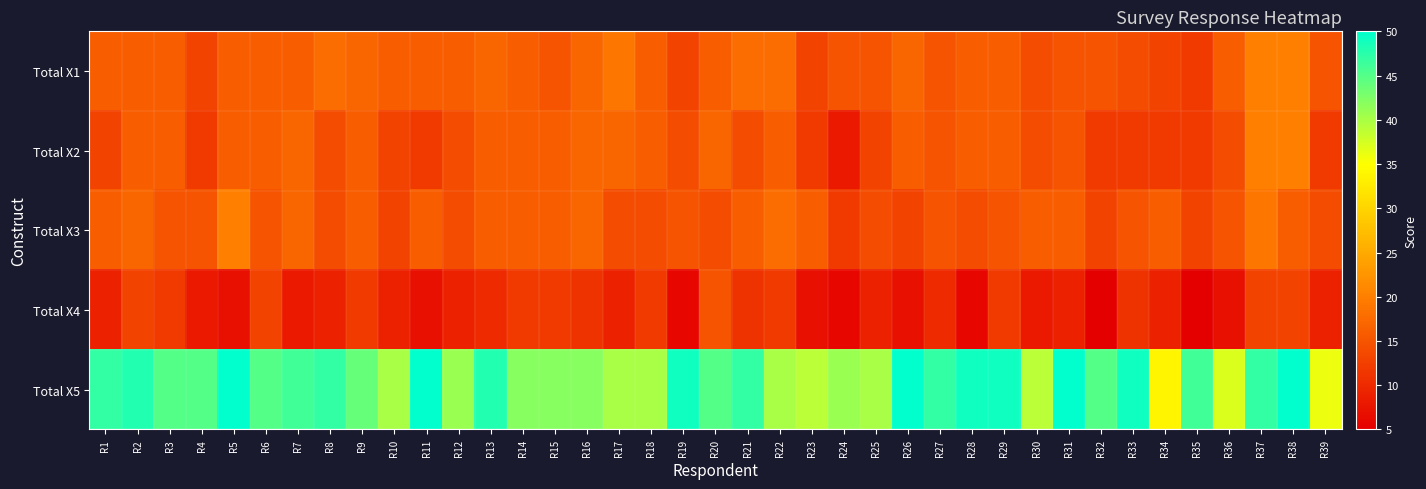

Reading left to right, extract all data points from this chart.

Total X1: R1=16	R2=16	R3=16	R4=13	R5=16	R6=16	R7=16	R8=18	R9=17	R10=16	R11=16	R12=16	R13=17	R14=16	R15=15	R16=17	R17=19	R18=16	R19=13	R20=16	R21=18	R22=18	R23=13	R24=15	R25=15	R26=17	R27=15	R28=16	R29=16	R30=14	R31=15	R32=15	R33=14	R34=13	R35=12	R36=16	R37=20	R38=20	R39=15
Total X2: R1=13	R2=16	R3=16	R4=12	R5=16	R6=16	R7=17	R8=14	R9=16	R10=13	R11=12	R12=14	R13=16	R14=16	R15=16	R16=17	R17=17	R18=16	R19=14	R20=17	R21=14	R22=16	R23=12	R24=8	R25=13	R26=16	R27=15	R28=16	R29=16	R30=14	R31=15	R32=12	R33=12	R34=12	R35=12	R36=14	R37=20	R38=20	R39=12
Total X3: R1=16	R2=17	R3=15	R4=15	R5=20	R6=15	R7=17	R8=14	R9=16	R10=13	R11=16	R12=14	R13=16	R14=16	R15=16	R16=17	R17=14	R18=14	R19=15	R20=14	R21=16	R22=18	R23=16	R24=12	R25=14	R26=13	R27=15	R28=14	R29=15	R30=16	R31=16	R32=13	R33=15	R34=16	R35=13	R36=15	R37=19	R38=16	R39=14
Total X4: R1=9	R2=13	R3=12	R4=8	R5=7	R6=13	R7=8	R8=9	R9=12	R10=9	R11=7	R12=9	R13=10	R14=12	R15=12	R16=11	R17=9	R18=12	R19=6	R20=15	R21=11	R22=12	R23=7	R24=6	R25=9	R26=7	R27=10	R28=6	R29=12	R30=8	R31=9	R32=5	R33=11	R34=9	R35=5	R36=7	R37=13	R38=13	R39=9
Total X5: R1=47	R2=48	R3=45	R4=45	R5=50	R6=45	R7=46	R8=47	R9=44	R10=40	R11=50	R12=41	R13=48	R14=42	R15=42	R16=42	R17=40	R18=40	R19=49	R20=45	R21=47	R22=40	R23=39	R24=41	R25=40	R26=50	R27=47	R28=49	R29=49	R30=39	R31=50	R32=45	R33=49	R34=34	R35=46	R36=37	R37=47	R38=50	R39=36